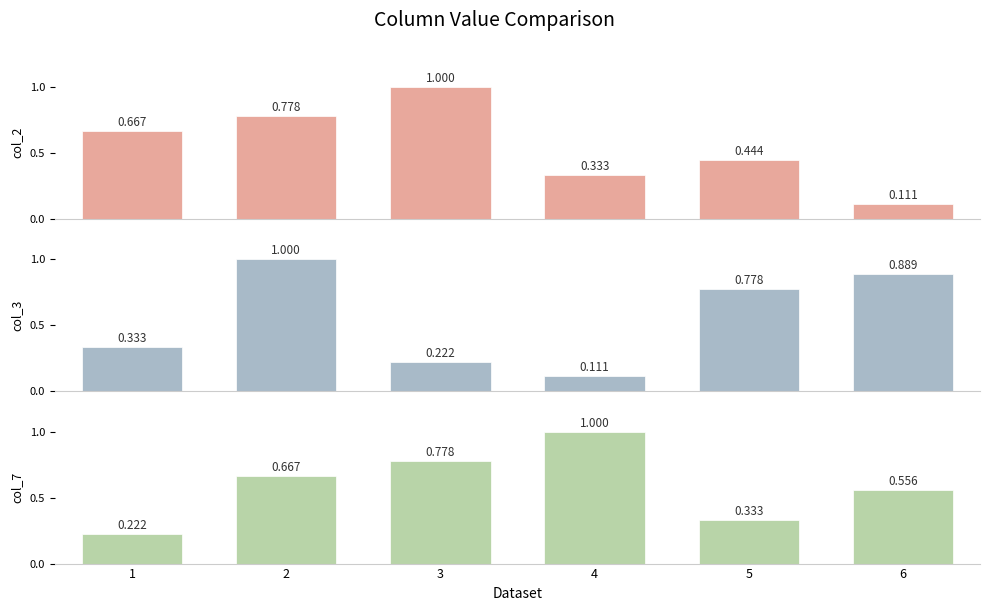

Which label corresponds to the smallest value in the chart?

6